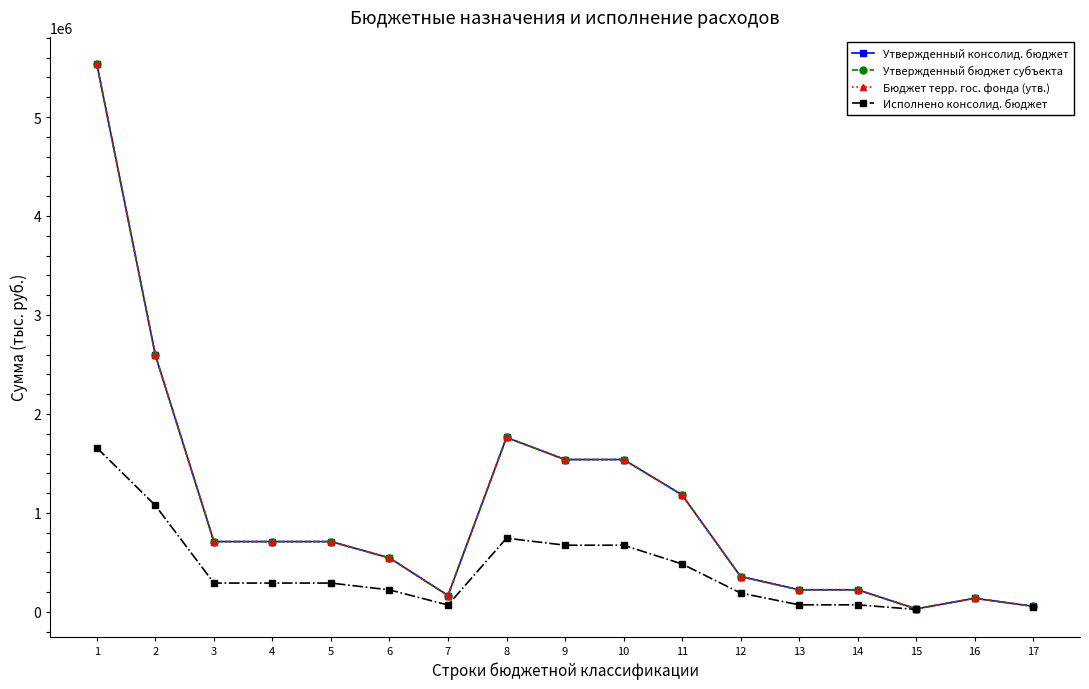

What is the difference between the Исполнено консолид. бюджет values at 6 and 8?

522458.3